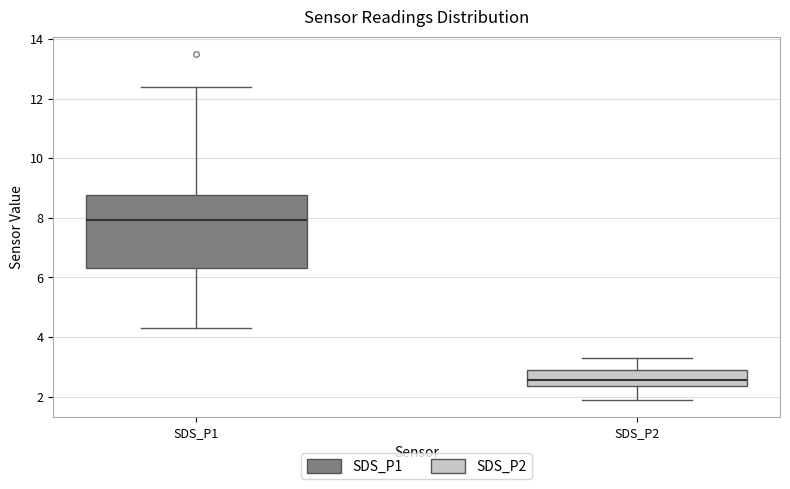

Where does the upper whisker of the box for SDS_P1 end on the y-axis? The values are not printed on the chart, so give them approximately, as read against the axis.

12.4